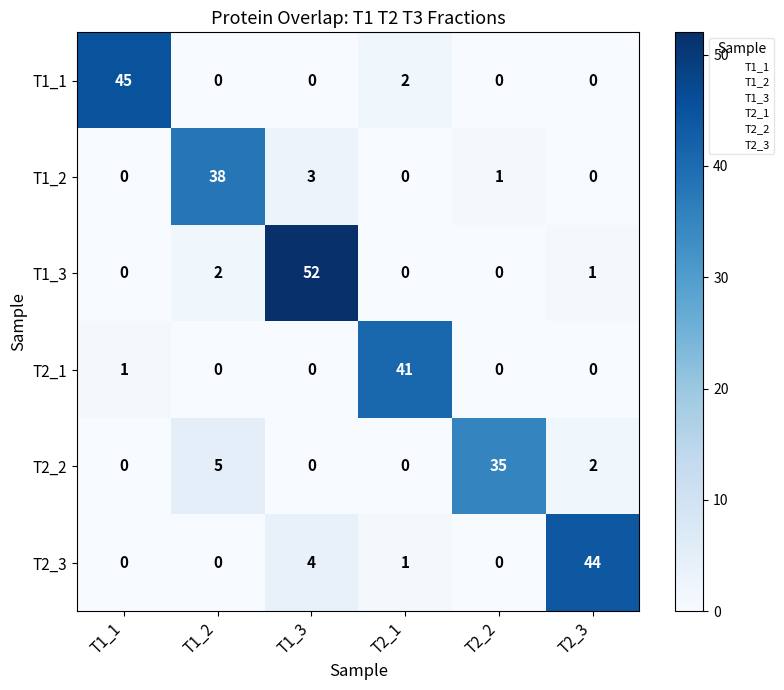

The T1_3 series shows 0 at T2_2. True or false?

True